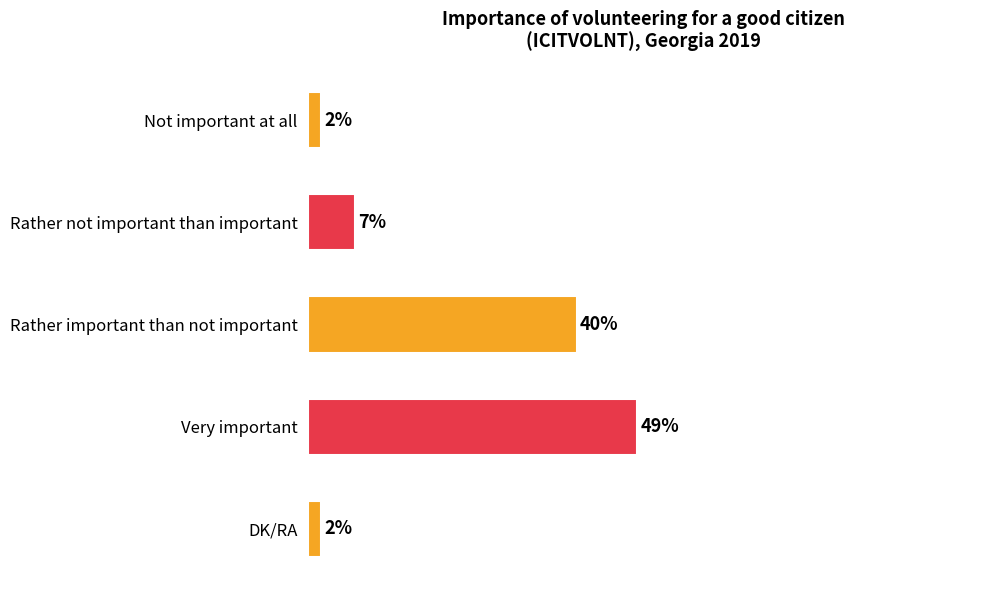

At which label is the value closest to 25?

Rather important than not important